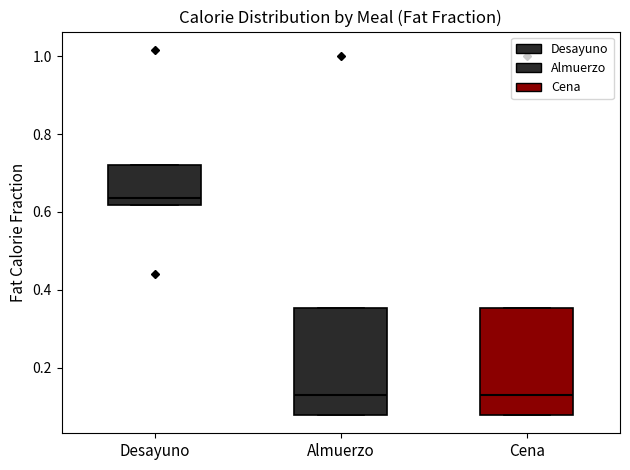

Reading left to right, read every box against the y-axis: the position of its median line, the range the box covers, and the ends of its whiskers. The values are not printed on the chart, so give them approximately, as read against the axis.

Desayuno: median 0.64, box 0.62 to 0.72, whiskers 0.62 to 0.72
Almuerzo: median 0.12, box 0.08 to 0.36, whiskers 0.08 to 0.36
Cena: median 0.12, box 0.08 to 0.36, whiskers 0.08 to 0.36